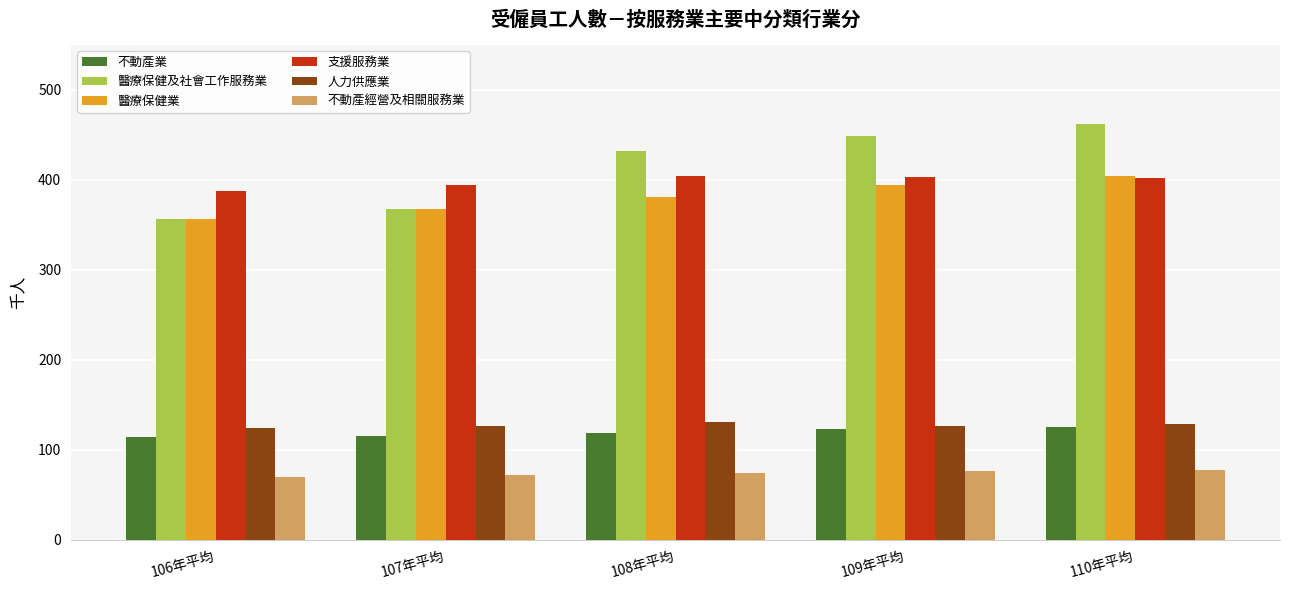

What is the sum of the 不動產經營及相關服務業 values at 107年平均 and 109年平均?

149